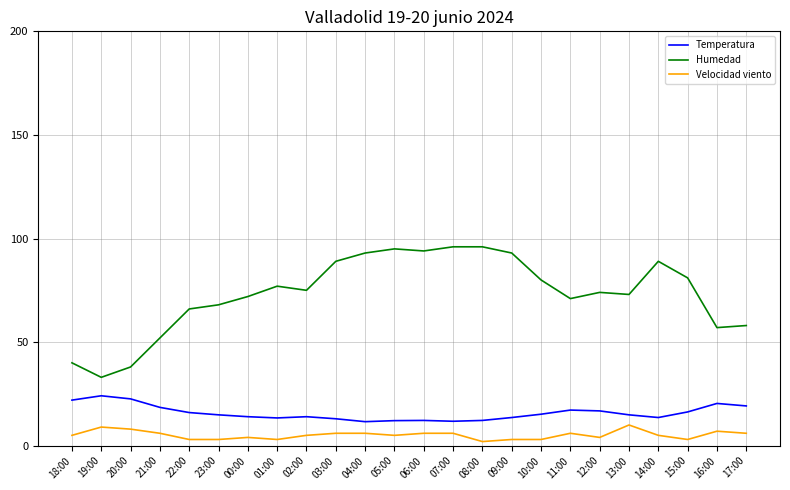

What is the difference between the maximum and minimum values in the Velocidad viento series?

8.0